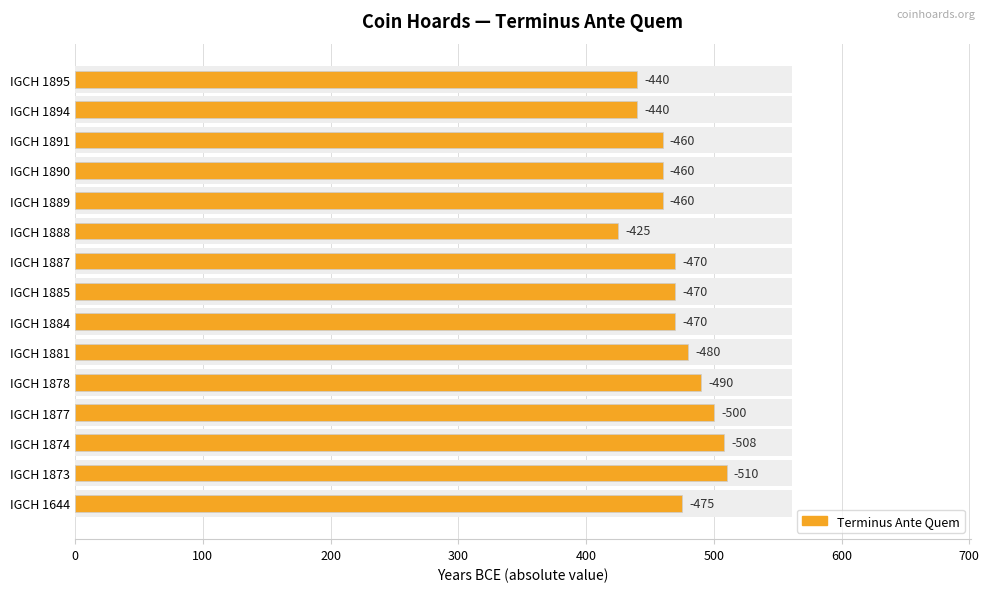

Reading left to right, extract all data points from this chart.

475	510	508	500	490	480	470	470	470	425	460	460	460	440	440